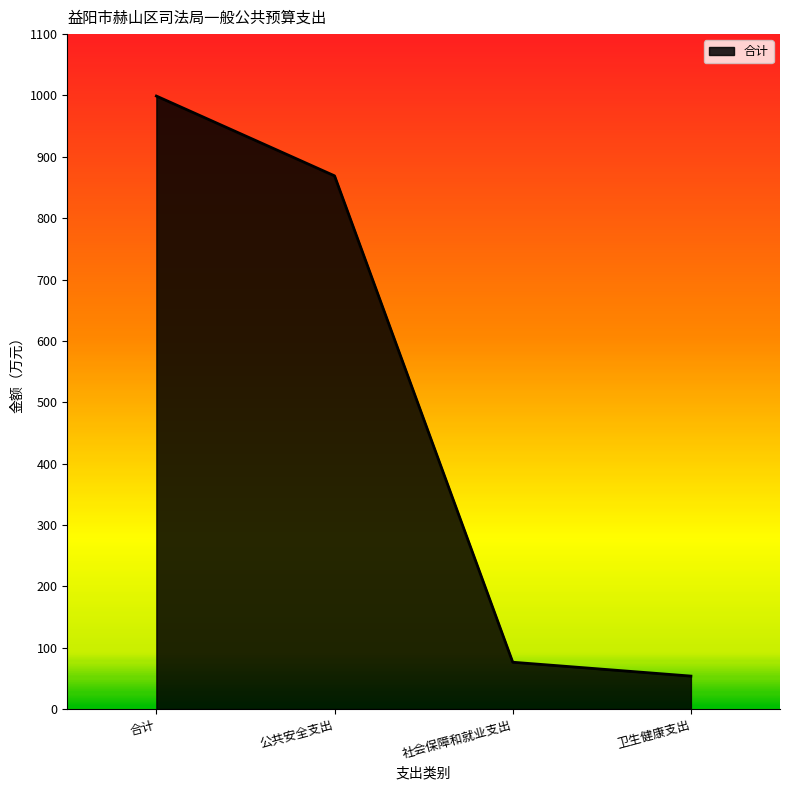

Reading left to right, list all the values displayed in this chart.

合计=999.1	公共安全支出=869.0	社会保障和就业支出=76.3	卫生健康支出=53.7